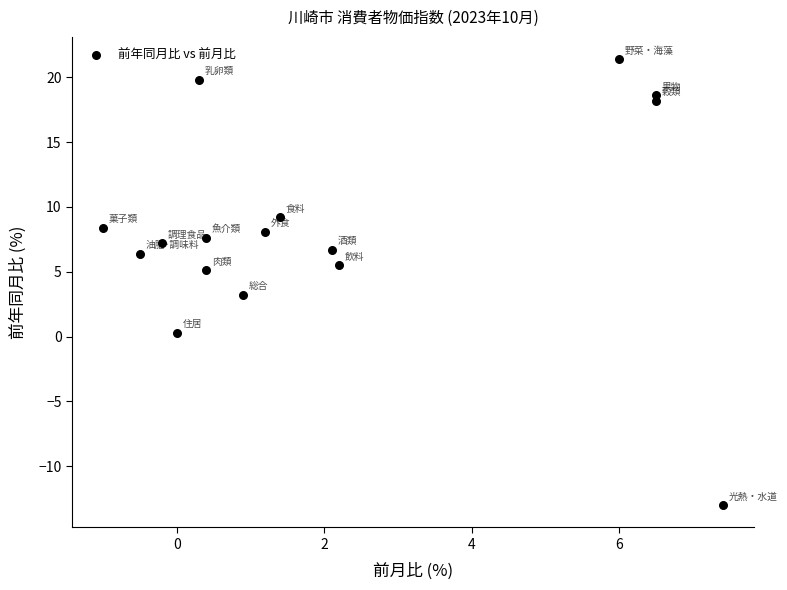

What is the range of X values (max minus min)?

8.4